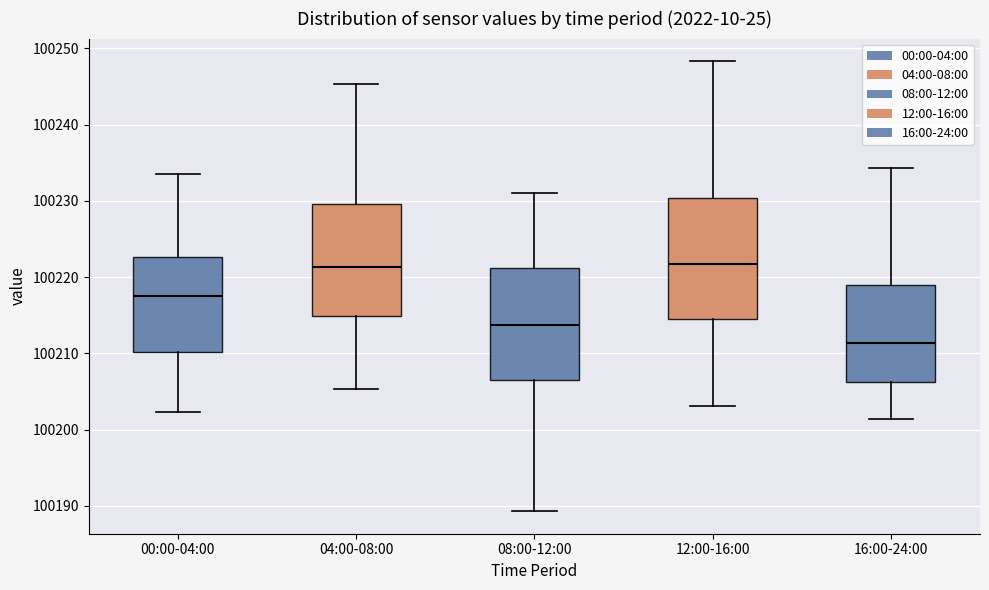

Reading left to right, transcribe this box plot: for each box, give where its median line is, the range the box spans, and where its two whiskers end, as read against the y-axis. The values are not printed on the chart, so give them approximately, as read against the axis.

00:00-04:00: median 100218, box 100210 to 100223, whiskers 100202 to 100234
04:00-08:00: median 100221, box 100215 to 100230, whiskers 100205 to 100245
08:00-12:00: median 100214, box 100206 to 100221, whiskers 100189 to 100231
12:00-16:00: median 100222, box 100214 to 100230, whiskers 100203 to 100248
16:00-24:00: median 100211, box 100206 to 100219, whiskers 100201 to 100234